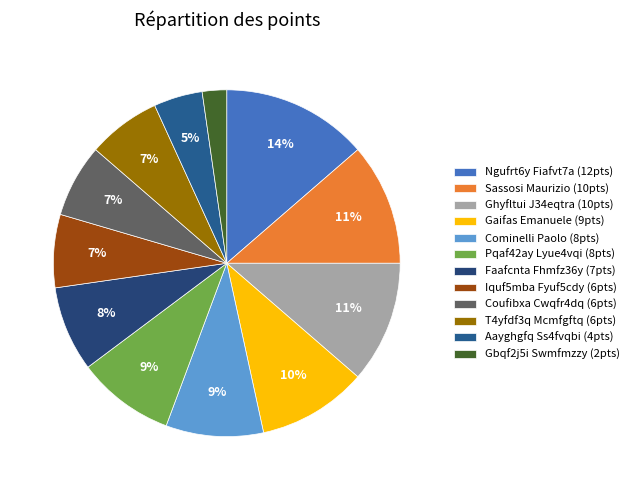

Is Iquf5mba Fyuf5cdy the majority of the pie?

No